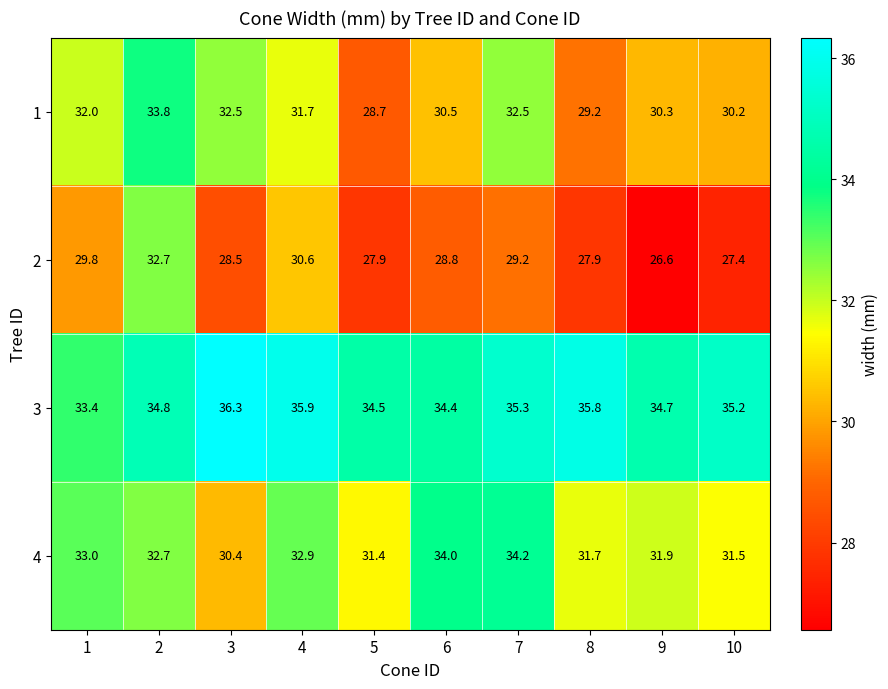

What is the difference between the highest and lowest values at 6?

5.6